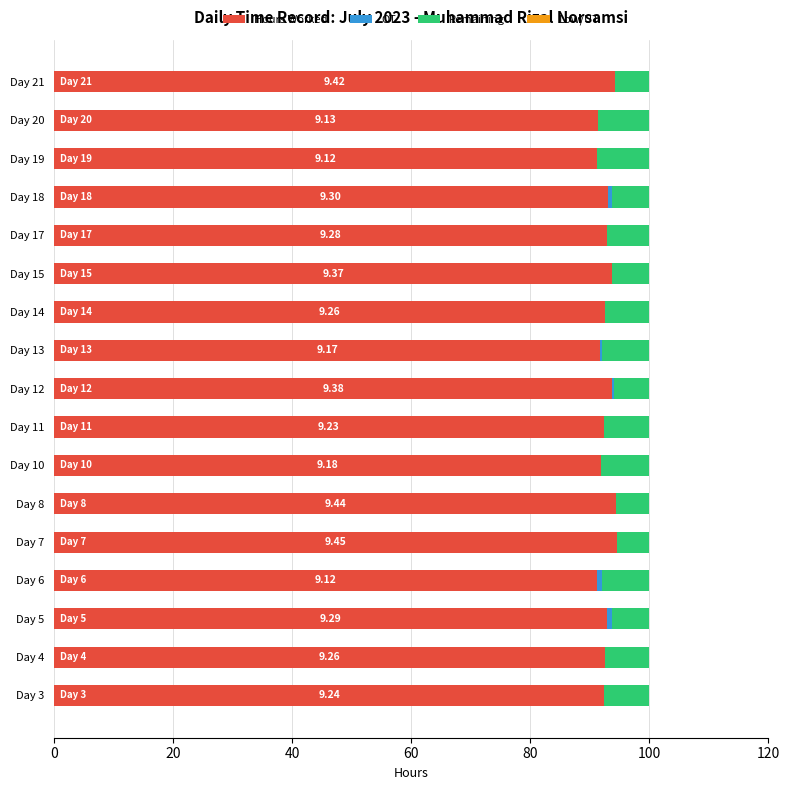

What is the sum of the Hours Worked values at Day 10 and Day 11?

184.1